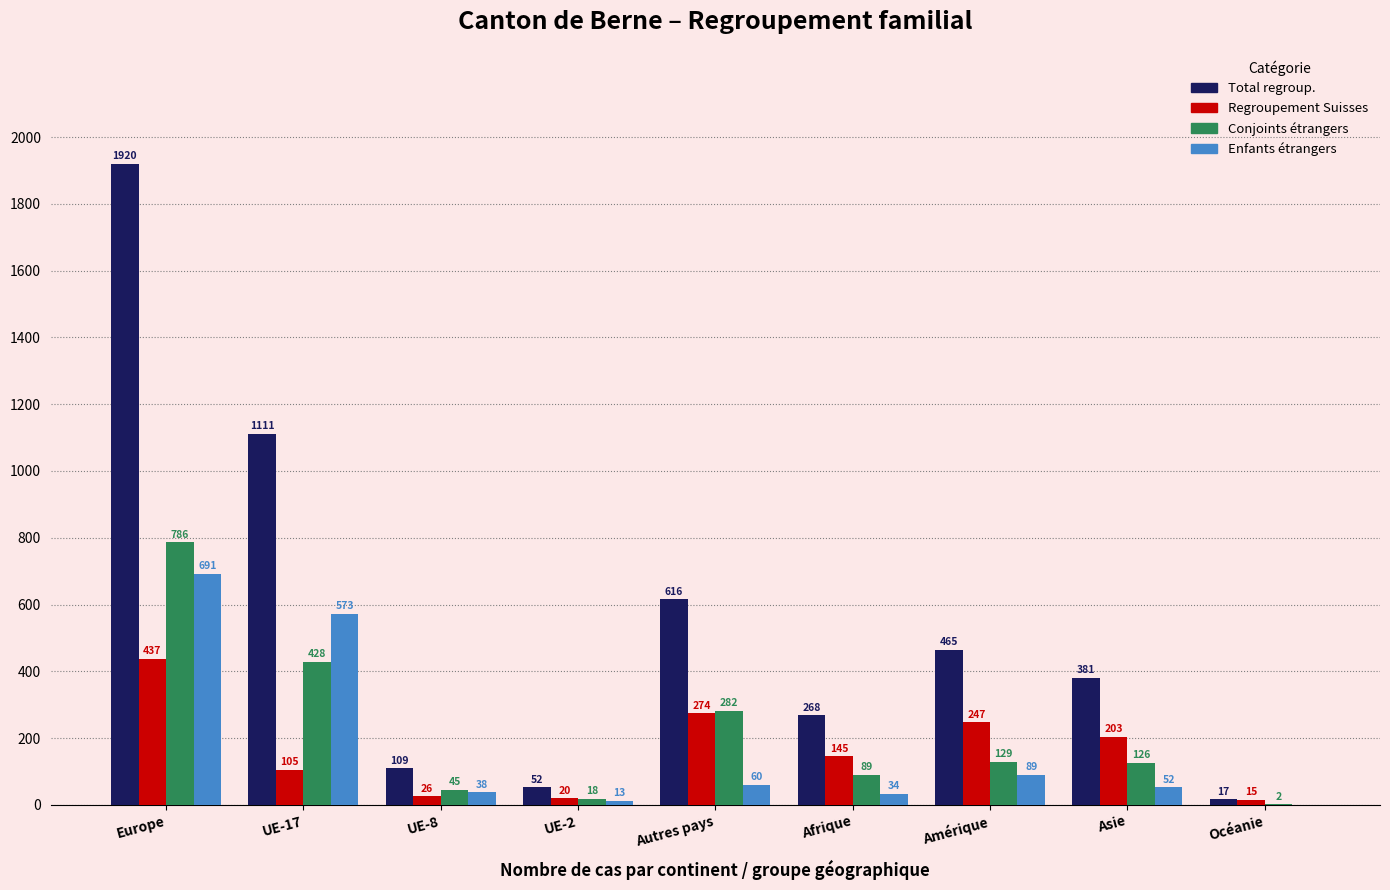

At which label does Conjoints étrangers first exceed 126?

Europe